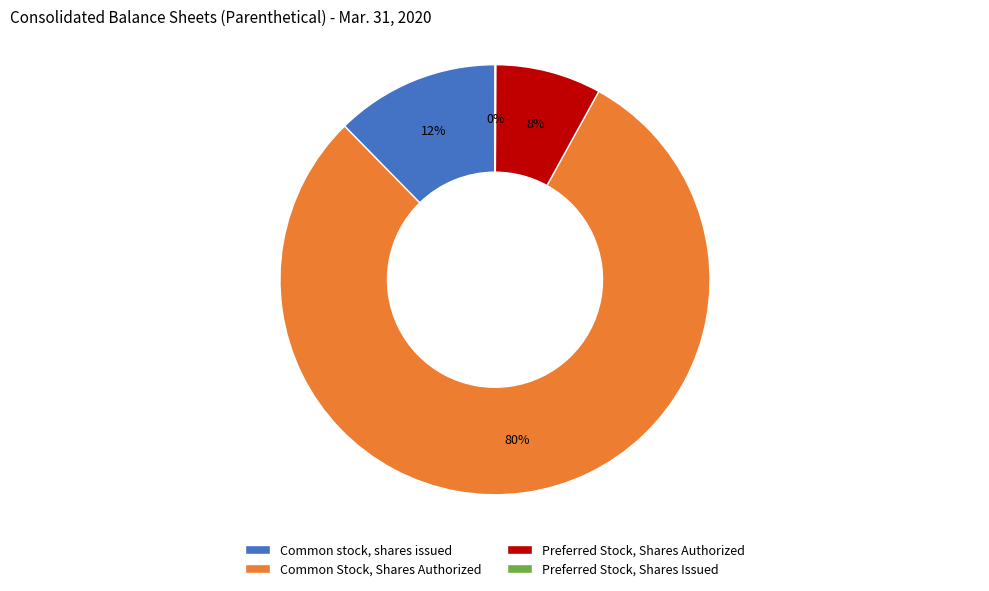

To the nearest percent, what is the average slice percentage?

25%